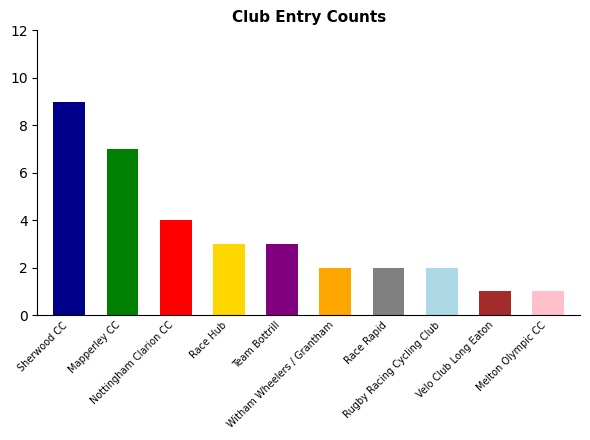

What is the difference between the maximum and minimum values?

8